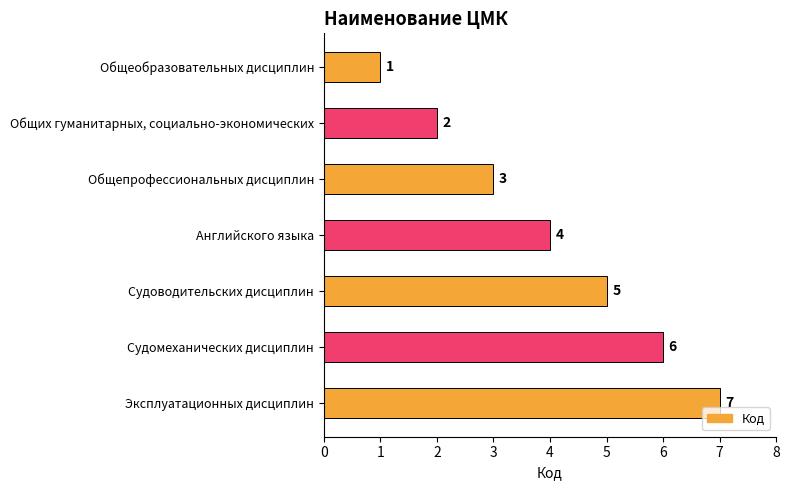

List the labels in order of value, smallest first.

Общеобразовательных дисциплин, Общих гуманитарных, социально-экономических, Общепрофессиональных дисциплин, Английского языка, Судоводительских дисциплин, Судомеханических дисциплин, Эксплуатационных дисциплин